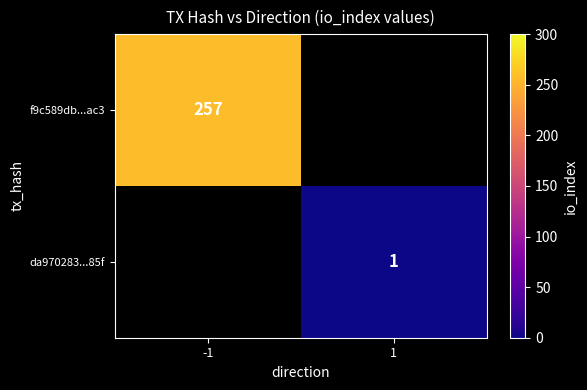

The value of f9c589db...ac3 at -1 is 257. True or false?

True